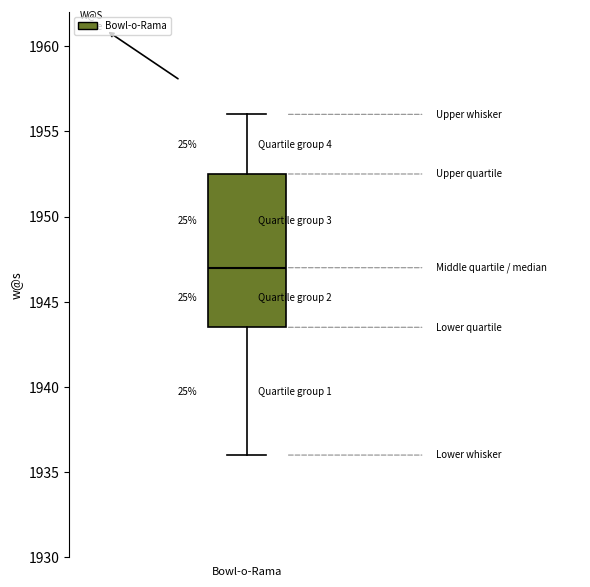

Transcribe this box plot: give where the median line is, the range the box spans, and where the two whiskers end, as read against the y-axis. The values are not printed on the chart, so give them approximately, as read against the axis.

median 1947.0, box 1943.5 to 1952.5, whiskers 1936.0 to 1956.0